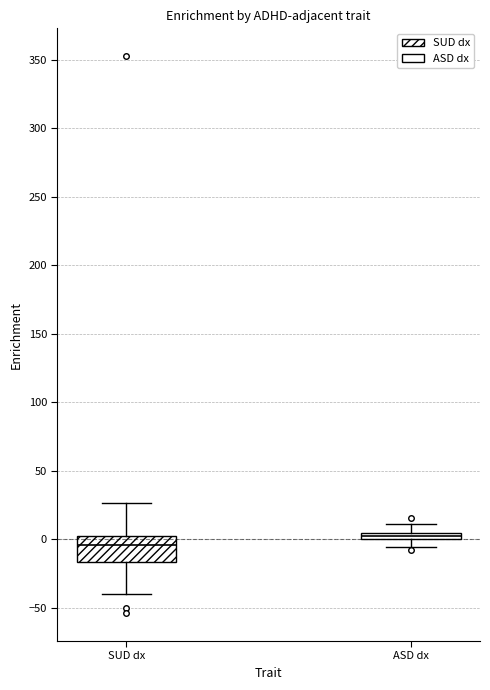

Comparing the boxes themselves (not the whiskers), which one is the tallest?

SUD dx